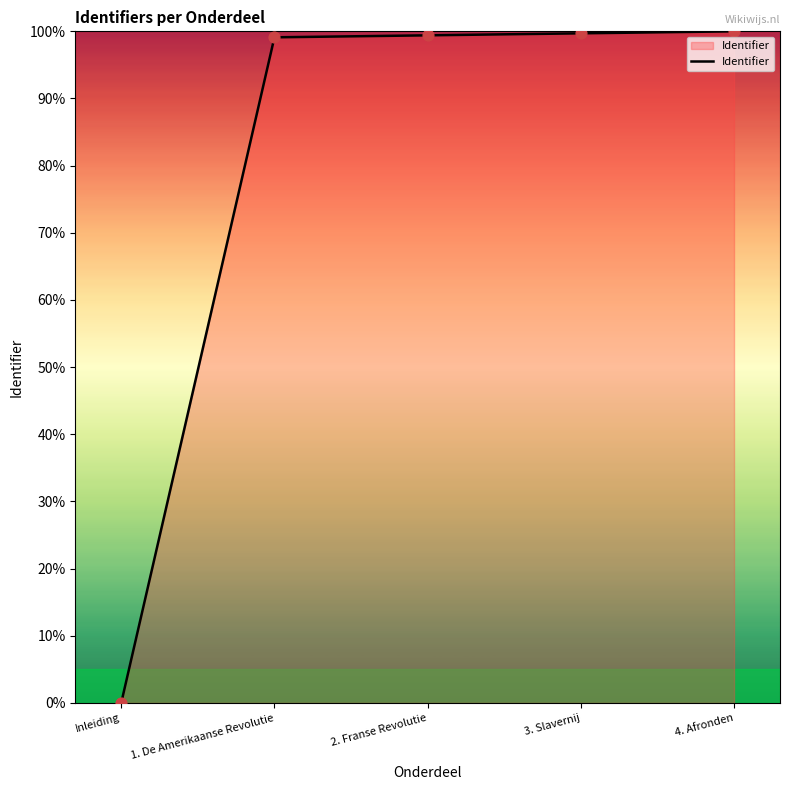

Approximately how many times larger is the value at 1. De Amerikaanse Revolutie compared to 4. Afronden?

1.0